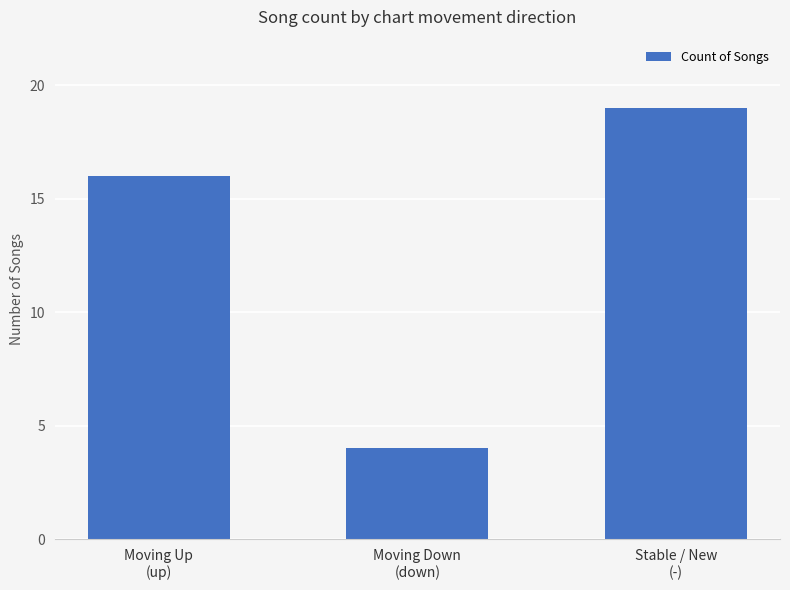

What is the greatest value displayed?

19